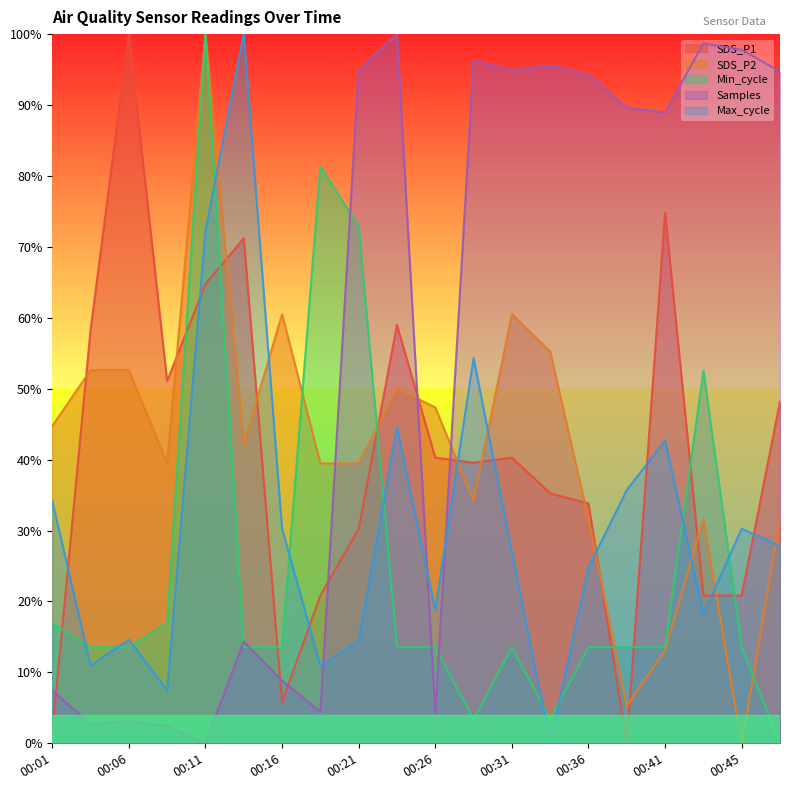

How many series are shown in this chart?

5